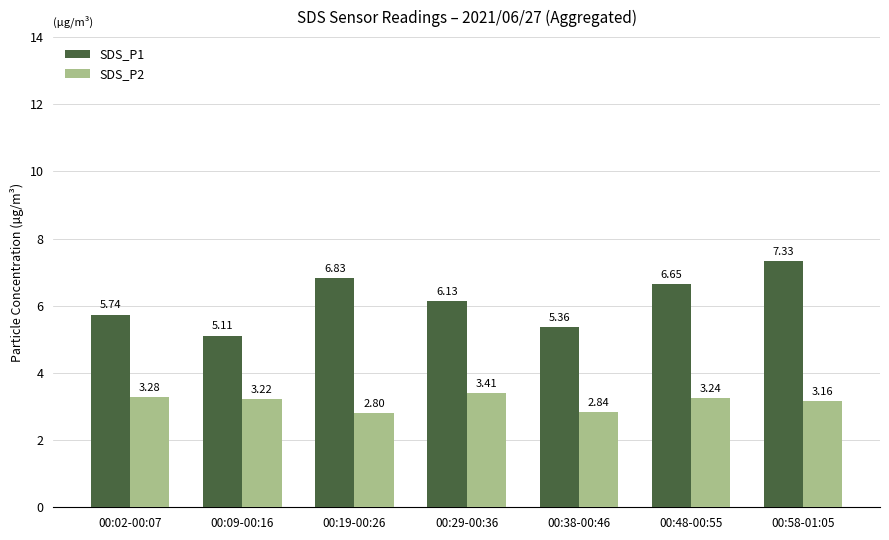

At which label does SDS_P1 reach its minimum?

00:09-00:16